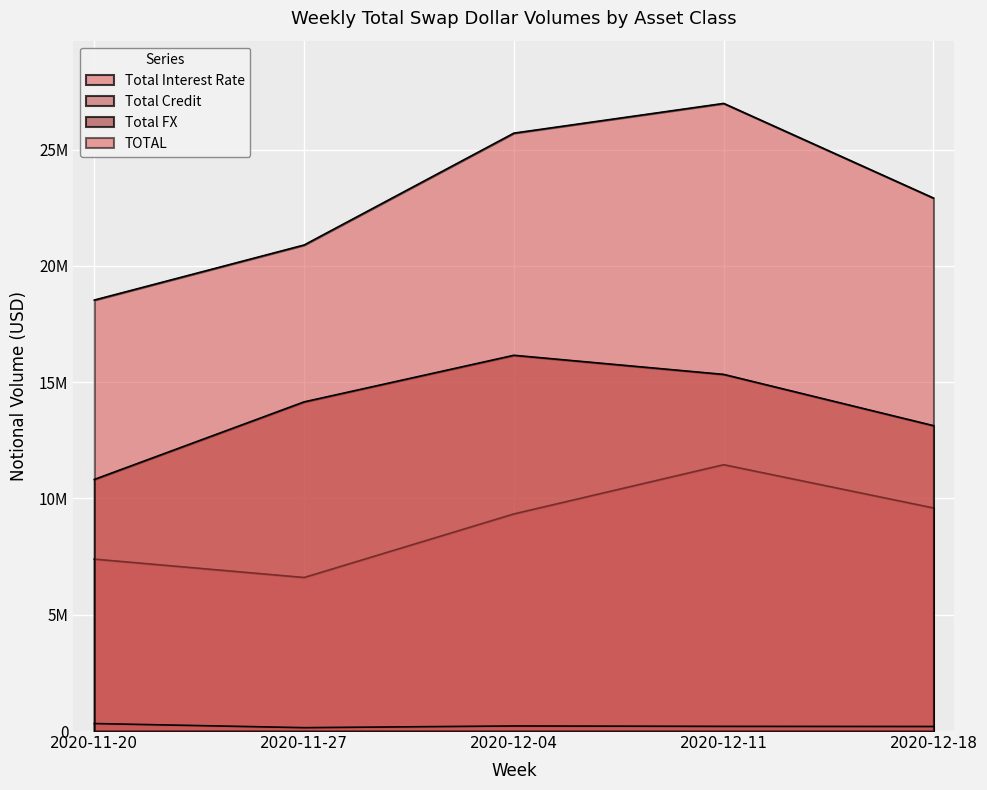

What is the total value across all series at 2020-12-04?

51420245